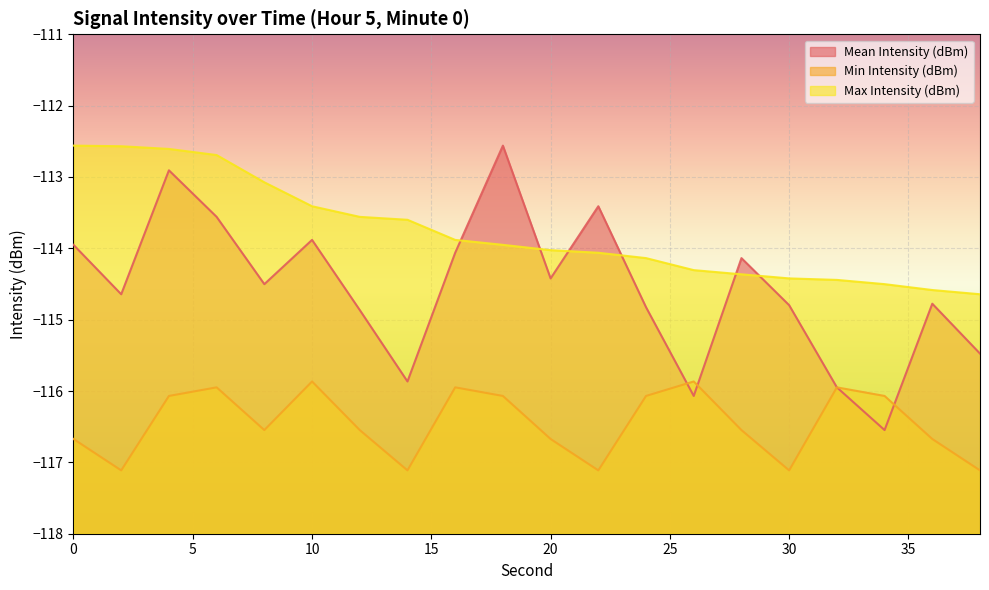

What is the value of the Max Intensity (dBm) point at the 15th from the left?

-114.4